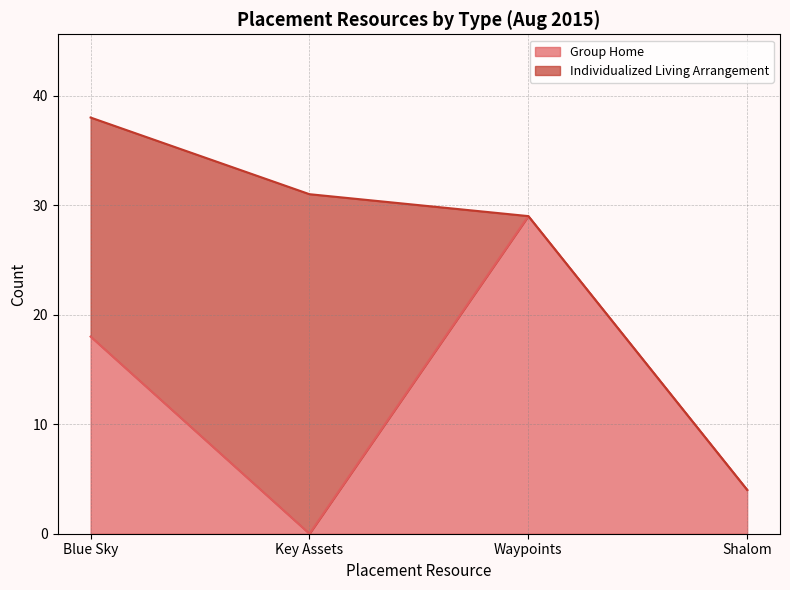

True or false: the data shows 18 at Blue Sky.

True